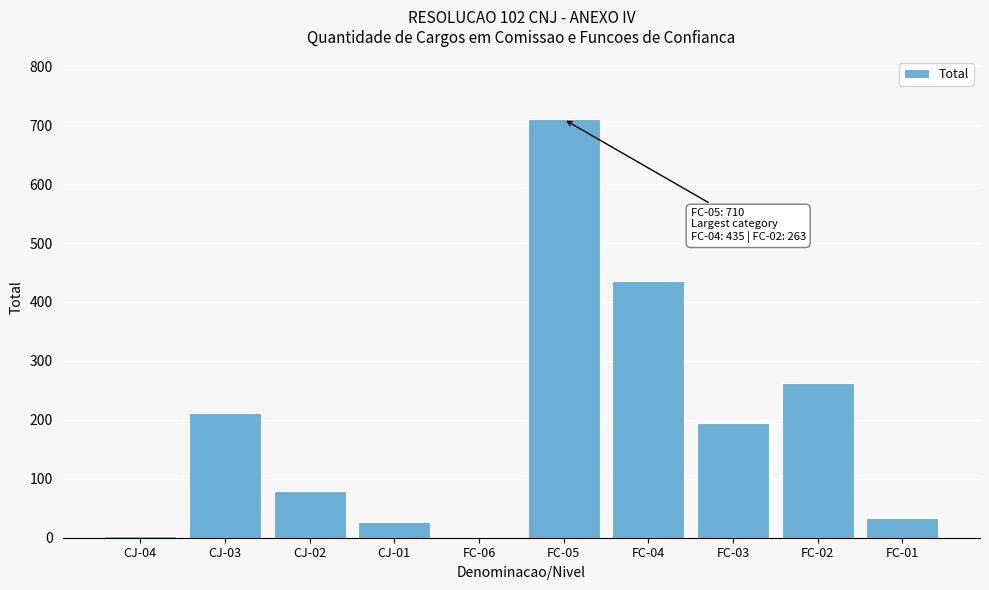

What is the sum of all values?

1956